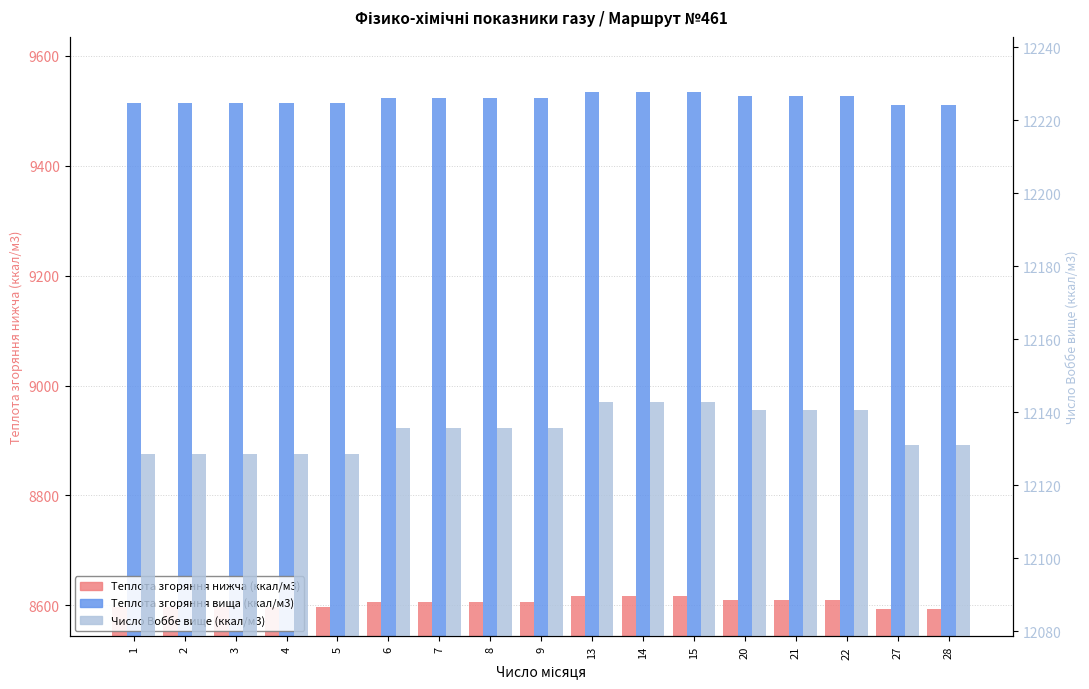

How many categories are shown in the chart?

17